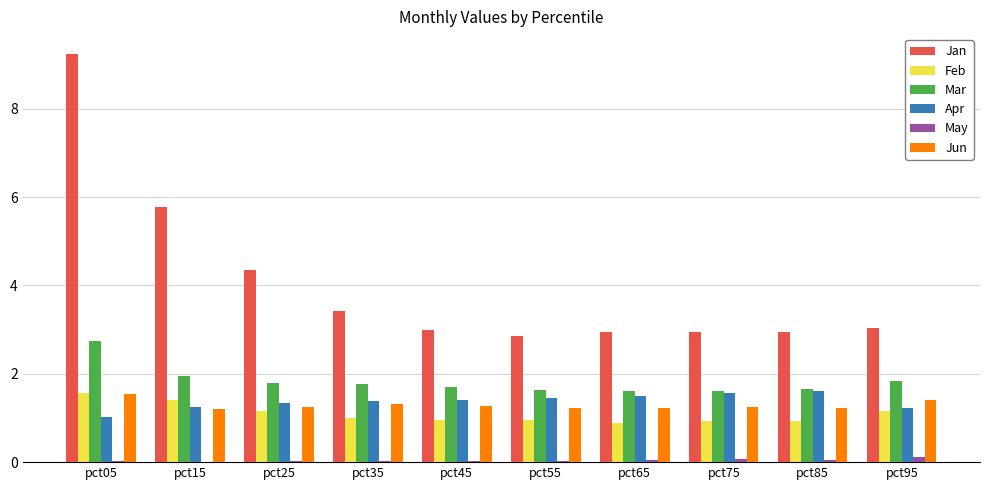

What is the sum of all Jan values?

40.5